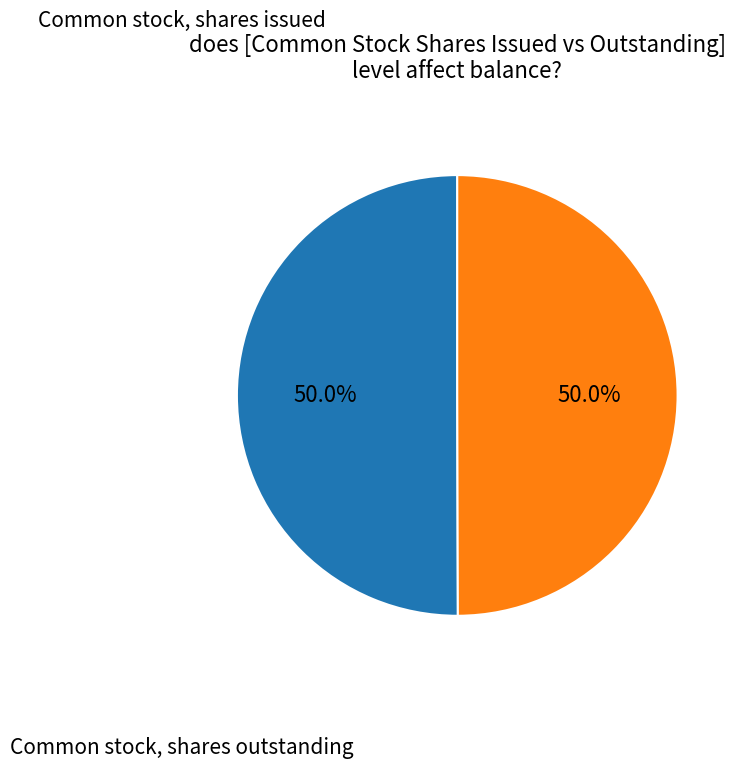

Count the number of slices in the pie.

2